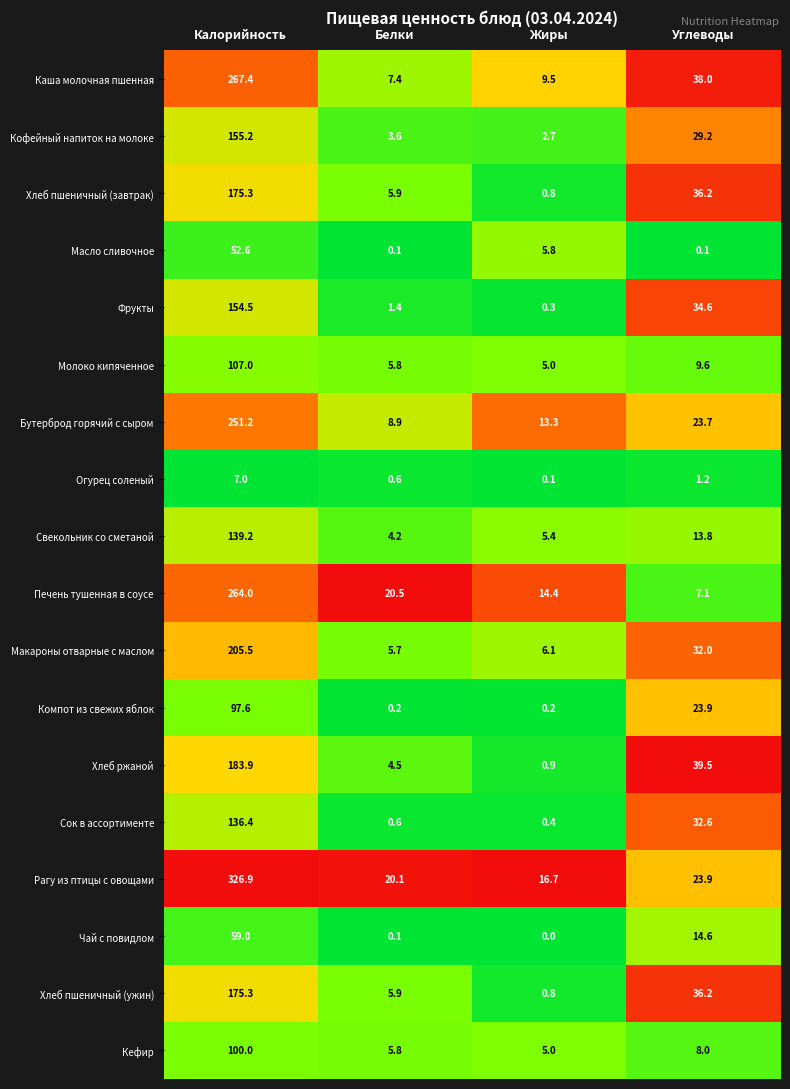

Where is Каша молочная пшенная nearest to the value 137?

Углеводы